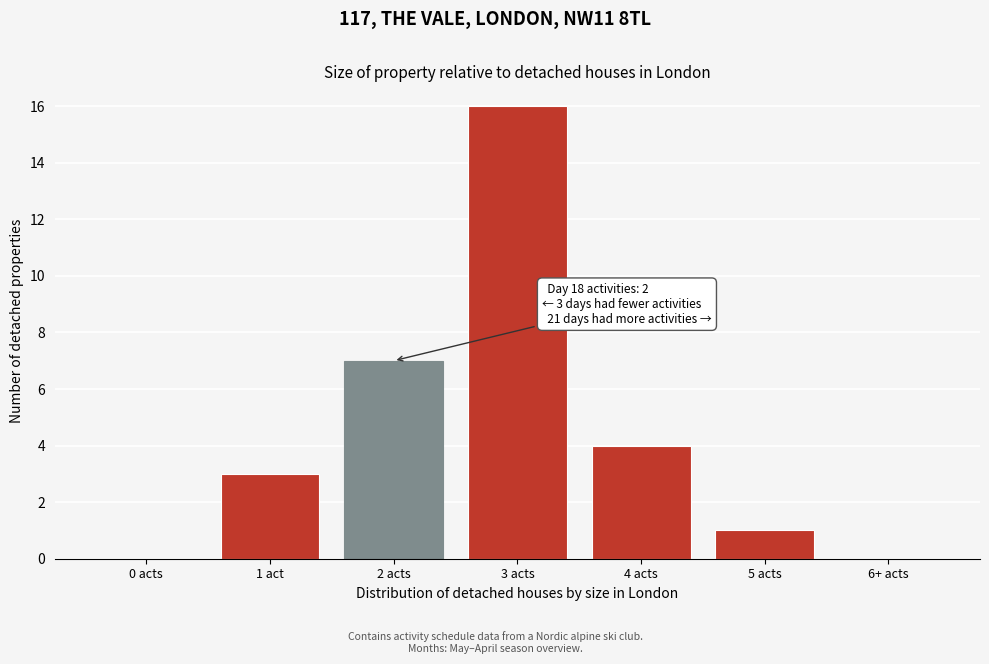

Reading left to right, extract all data points from this chart.

0 acts=0	1 act=3	2 acts=7	3 acts=16	4 acts=4	5 acts=1	6+ acts=0